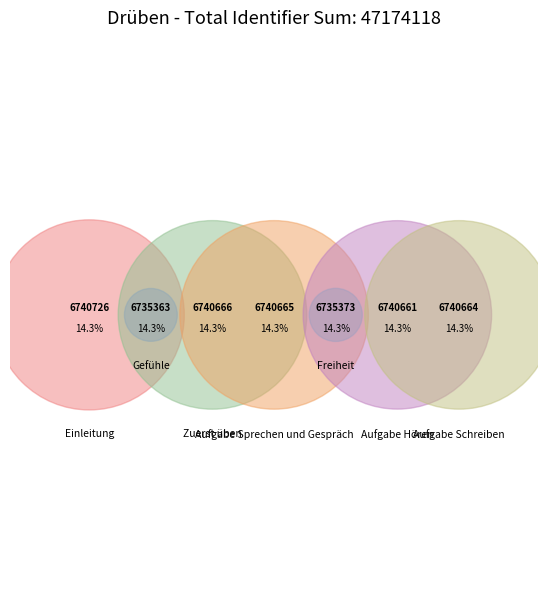

Is it true that Aufgabe Schreiben is 14% of the pie?

True